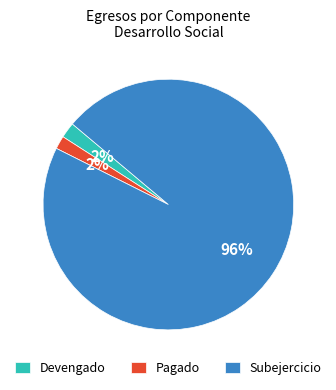

Which category has the biggest portion of the pie?

Subejercicio